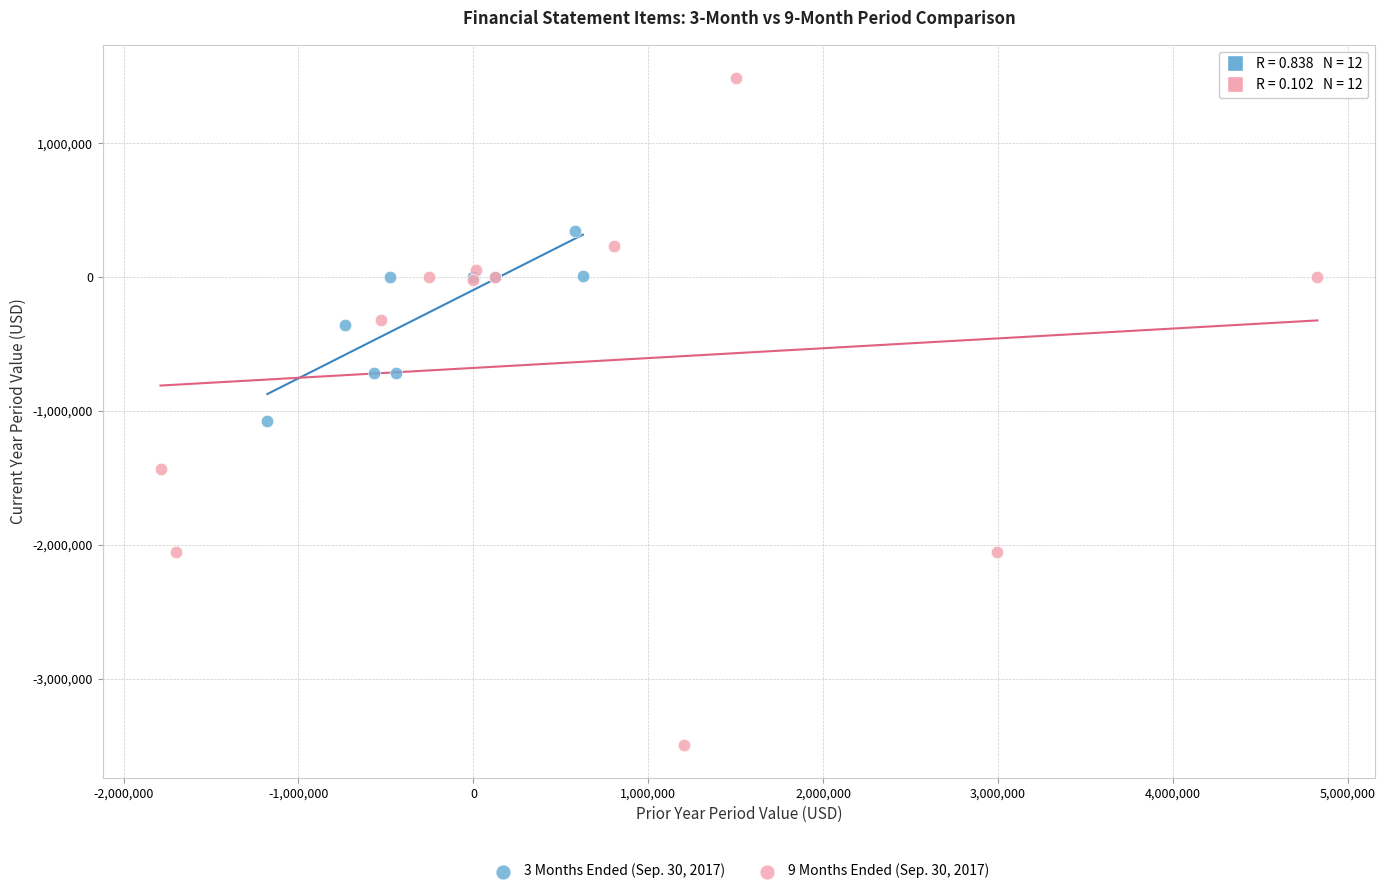

What are all the series names shown in the legend?

3 Months Ended (Sep. 30, 2017), 9 Months Ended (Sep. 30, 2017)